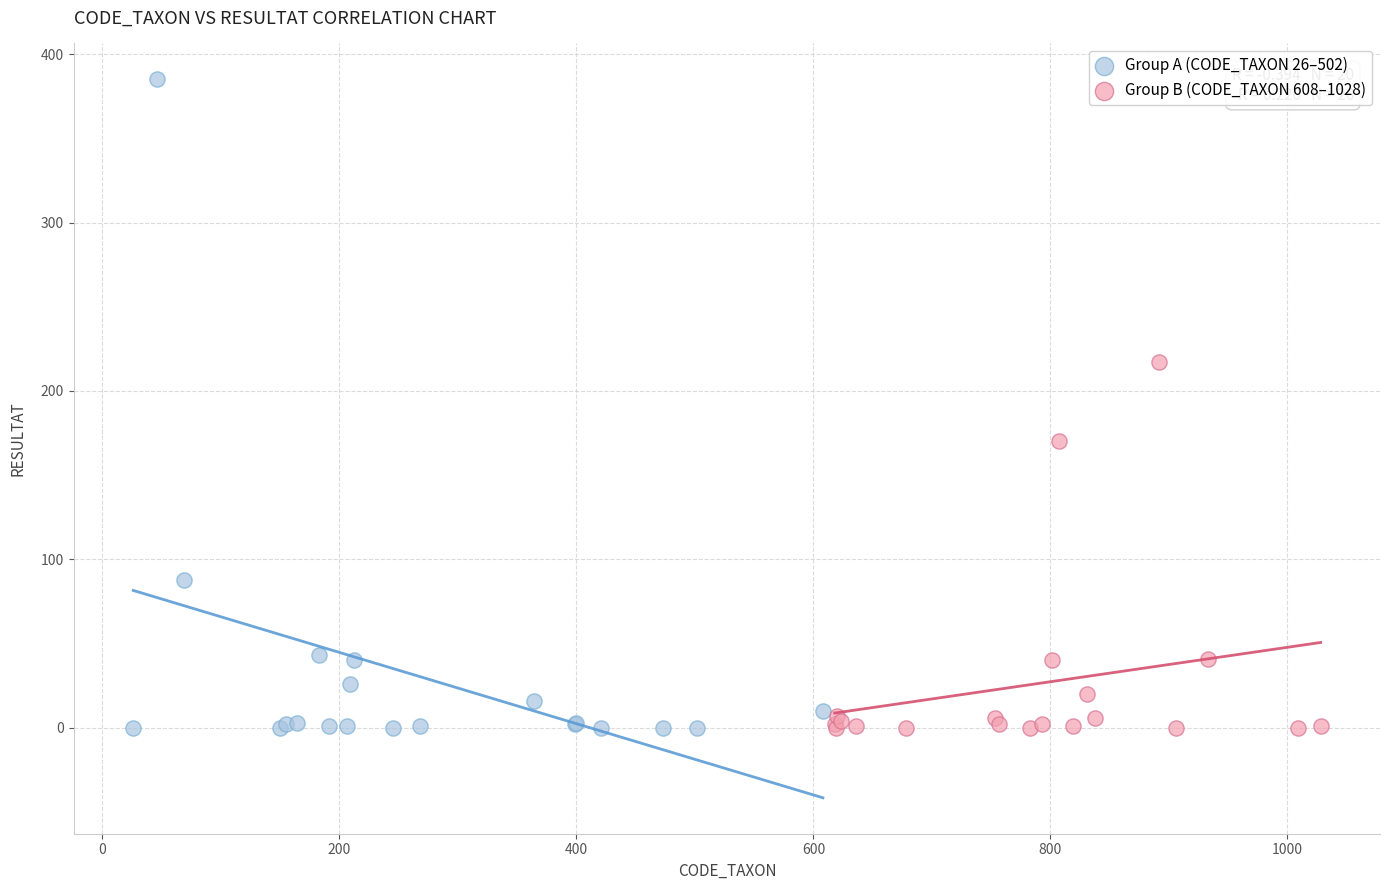

Which series reaches the maximum Y coordinate?

Group A (CODE_TAXON 26–502)